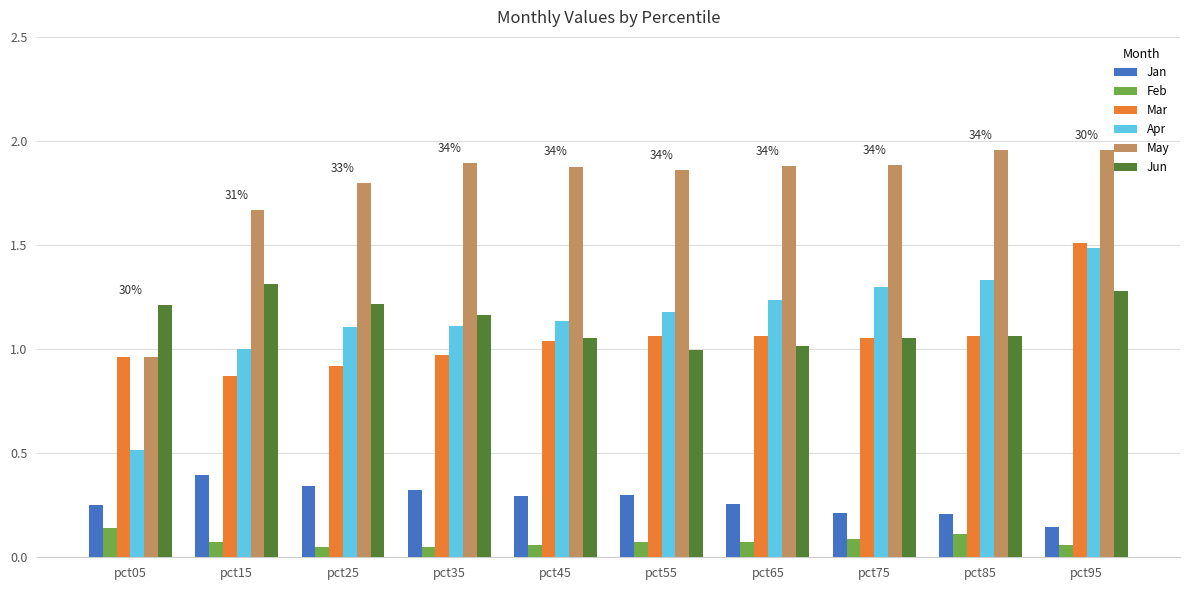

What is the sum of all Mar values?

10.5